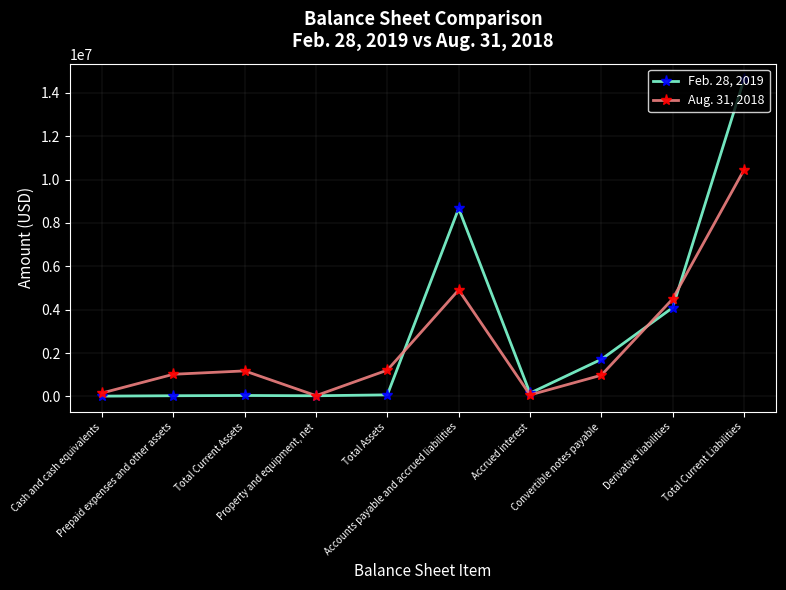

What position from the left is Property and equipment, net?

4